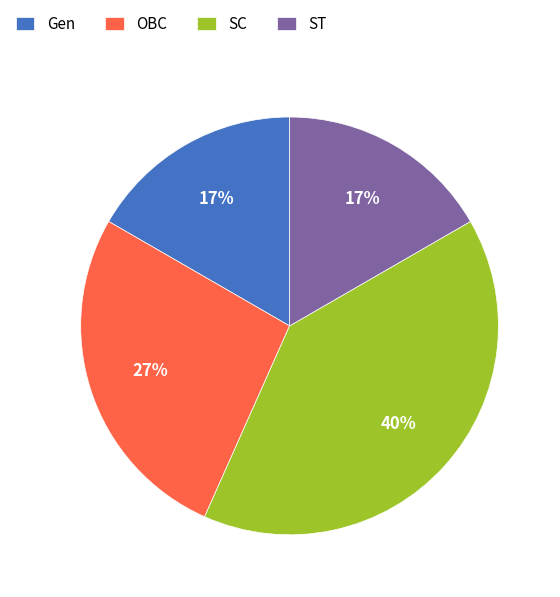

Count the number of slices in the pie.

4